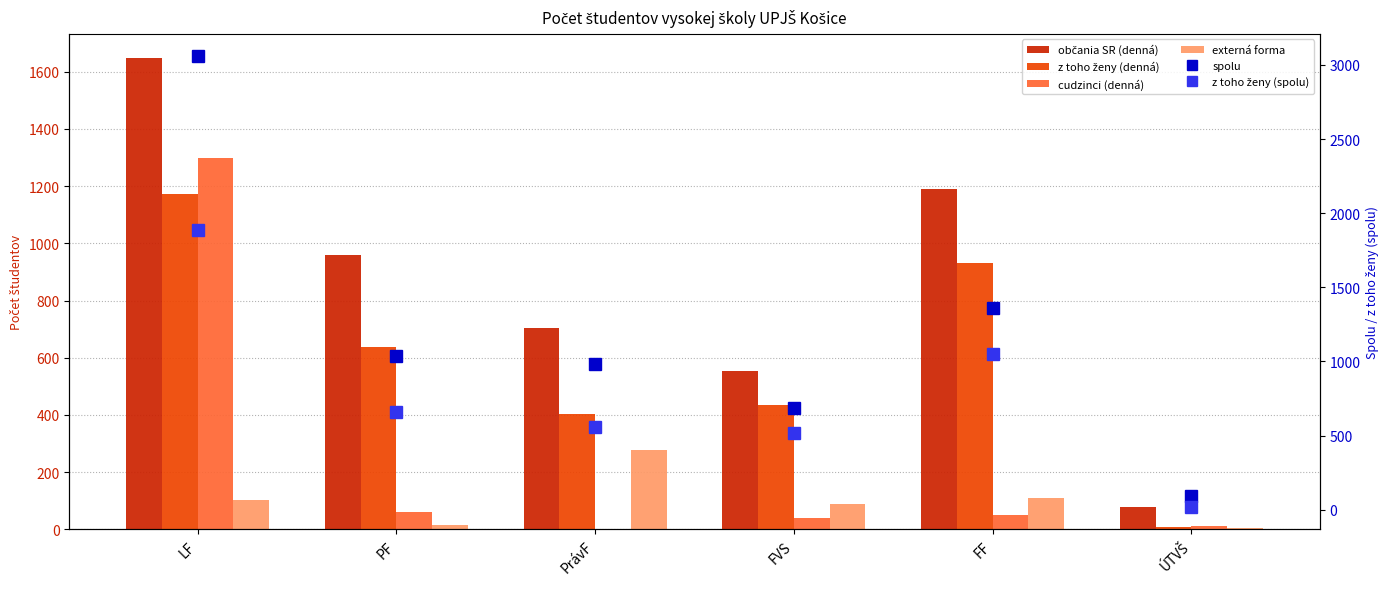

Which series has the widest spread of values?

spolu